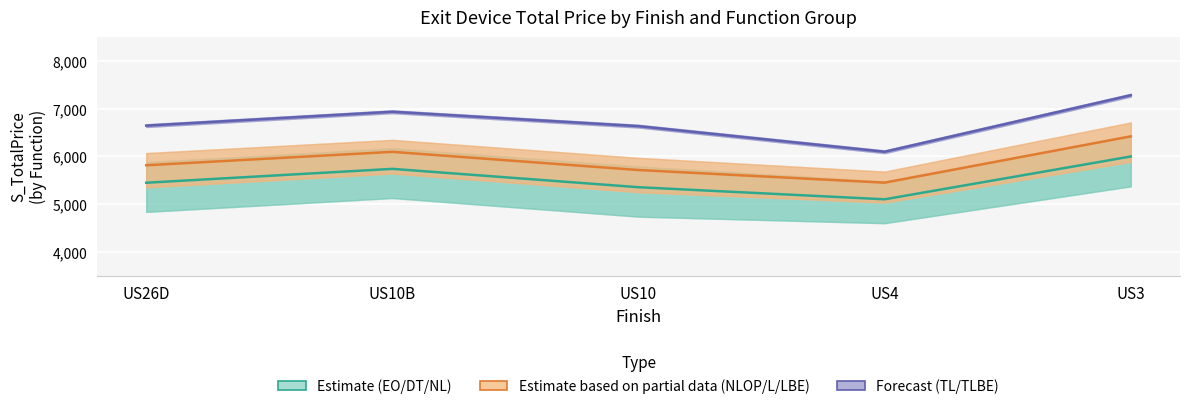

At US10, list the series in order from largest to smallest.

Forecast, Estimate based on partial data, Estimate